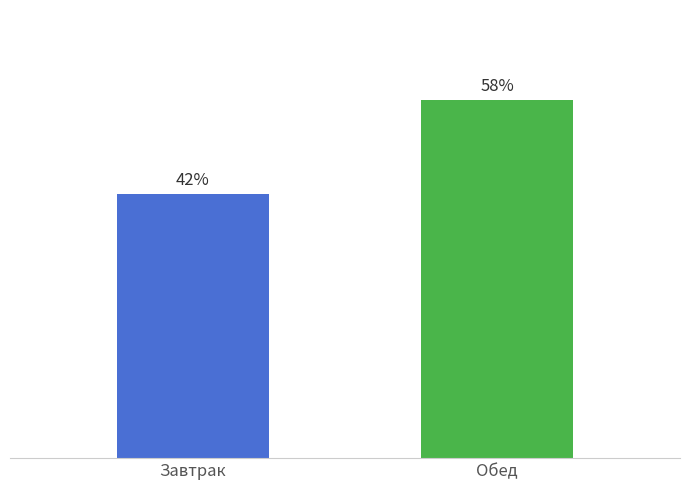

What is the sum of the values at Завтрак and Обед?

100.0